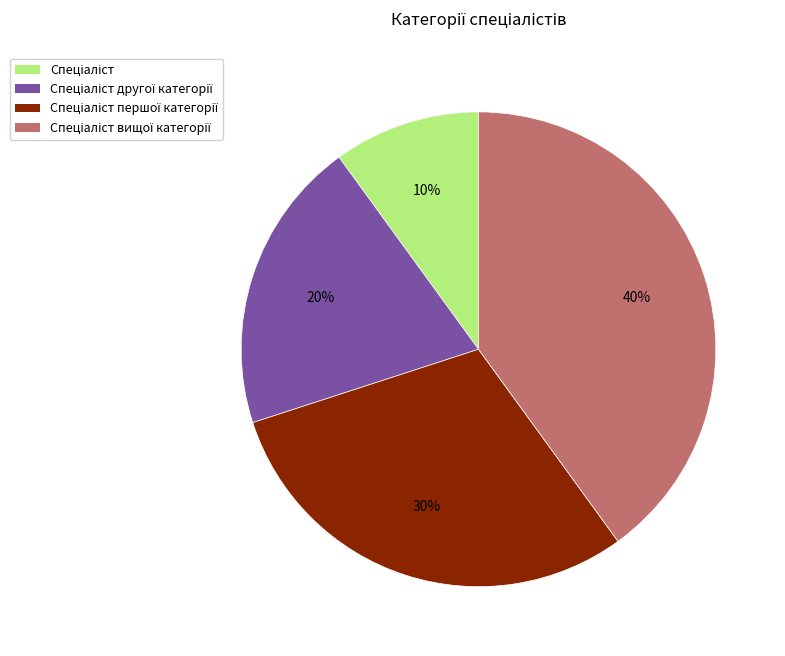

To the nearest percent, what is the difference between the largest and smallest slice percentages?

30%